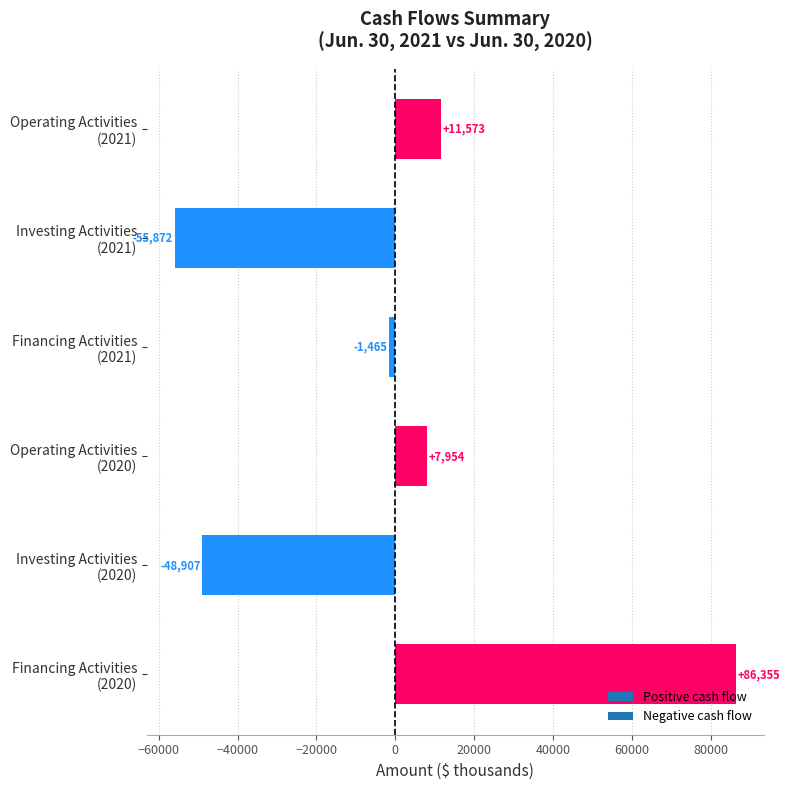

What is the smallest value displayed?

-55872